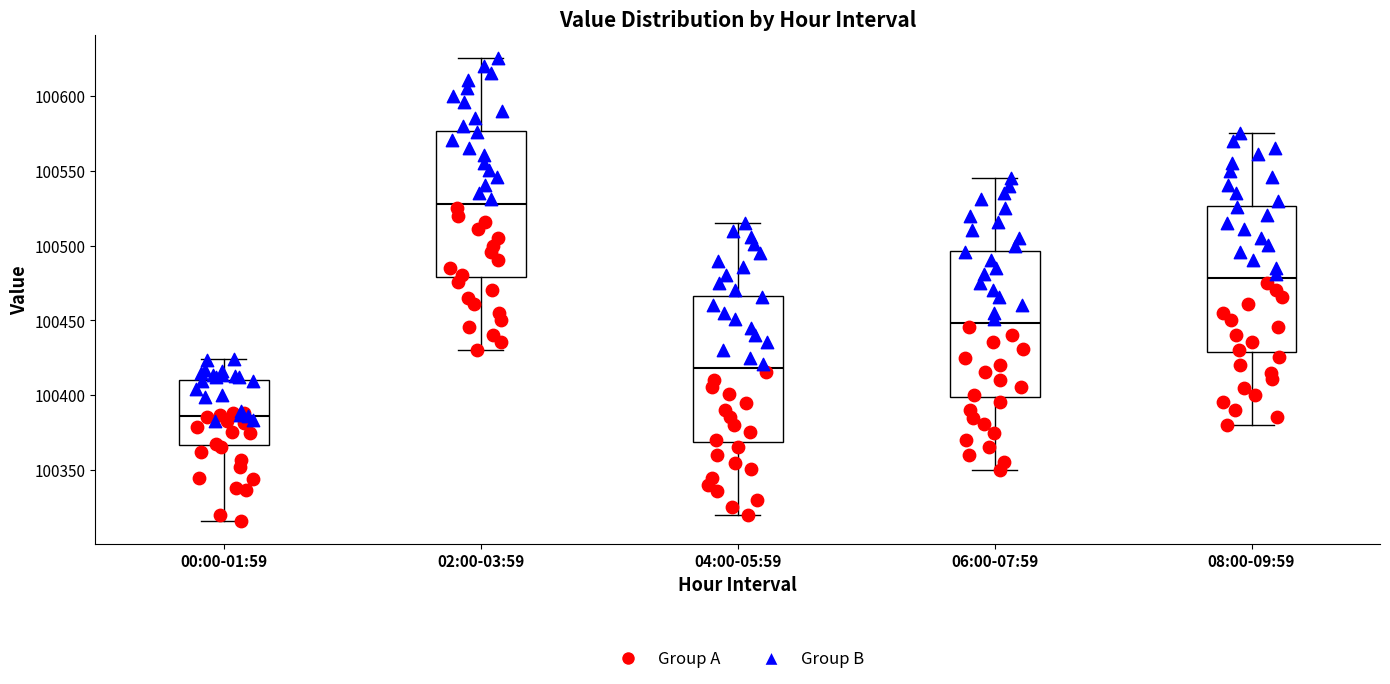

Reading left to right, read every box against the y-axis: the position of its median line, the range the box covers, and the ends of its whiskers. The values are not printed on the chart, so give them approximately, as read against the axis.

00:00-01:59: median 100385, box 100365 to 100410, whiskers 100315 to 100425
02:00-03:59: median 100530, box 100480 to 100575, whiskers 100430 to 100625
04:00-05:59: median 100420, box 100370 to 100465, whiskers 100320 to 100515
06:00-07:59: median 100450, box 100400 to 100495, whiskers 100350 to 100545
08:00-09:59: median 100480, box 100430 to 100525, whiskers 100380 to 100575